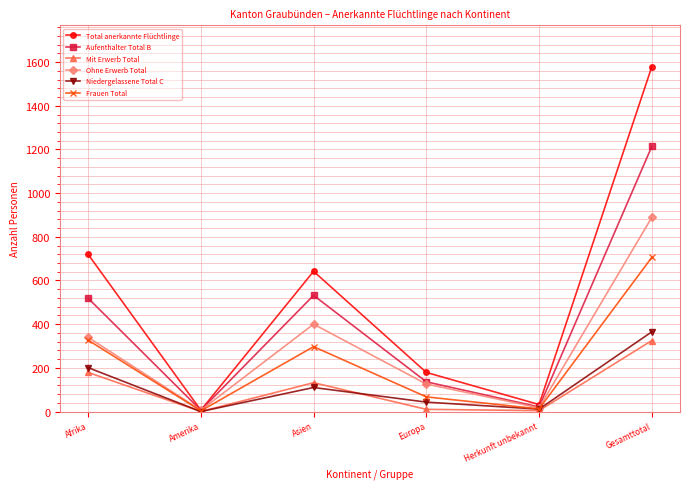

Which series has the largest total across all categories?

Total anerkannte Flüchtlinge